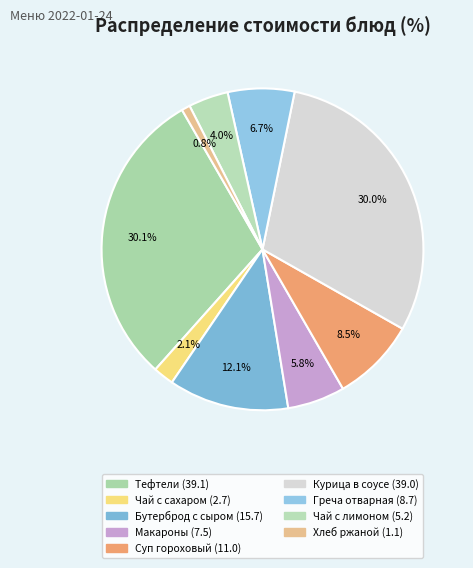

Rank the categories by value from lowest to highest.

Хлеб ржаной, Чай с сахаром, Чай с лимоном, Макароны отварные, Греча отварная, Суп гороховый, Бутерброд с сыром, Курица в соусе, Тефтели мясные с соусом